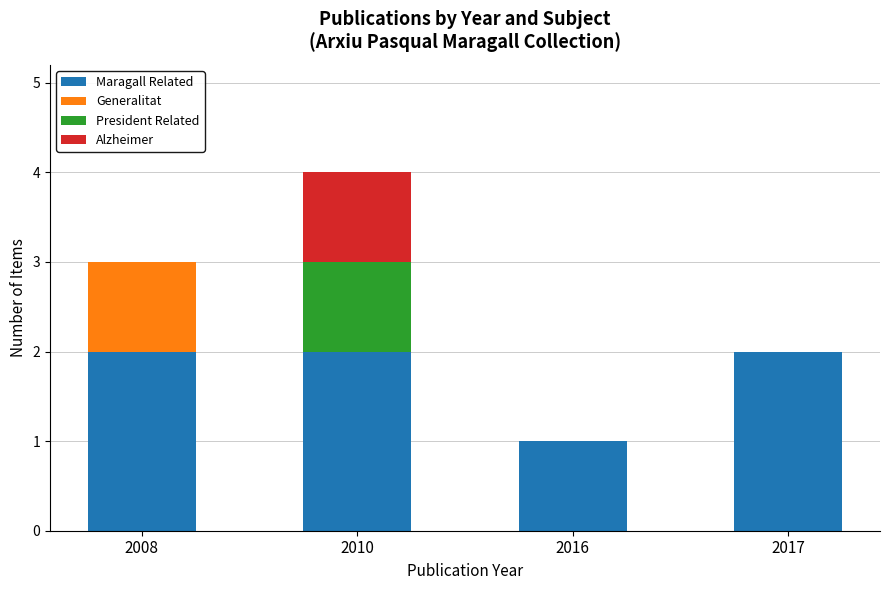

At which category is the sum across all series the highest?

2010